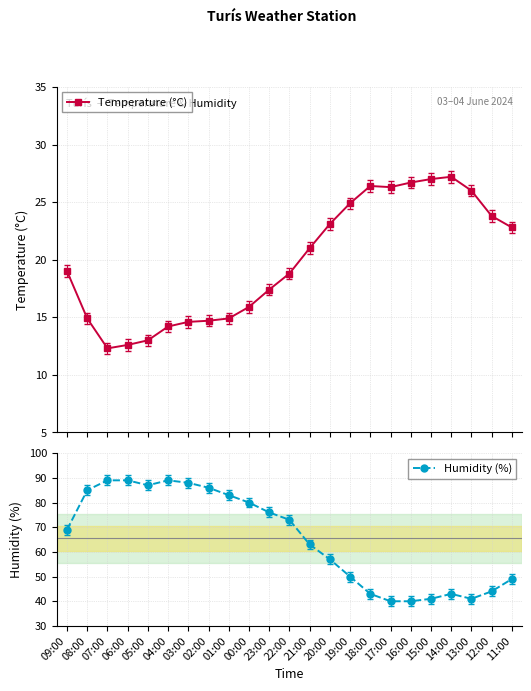

Does the chart have visible grid lines?

Yes